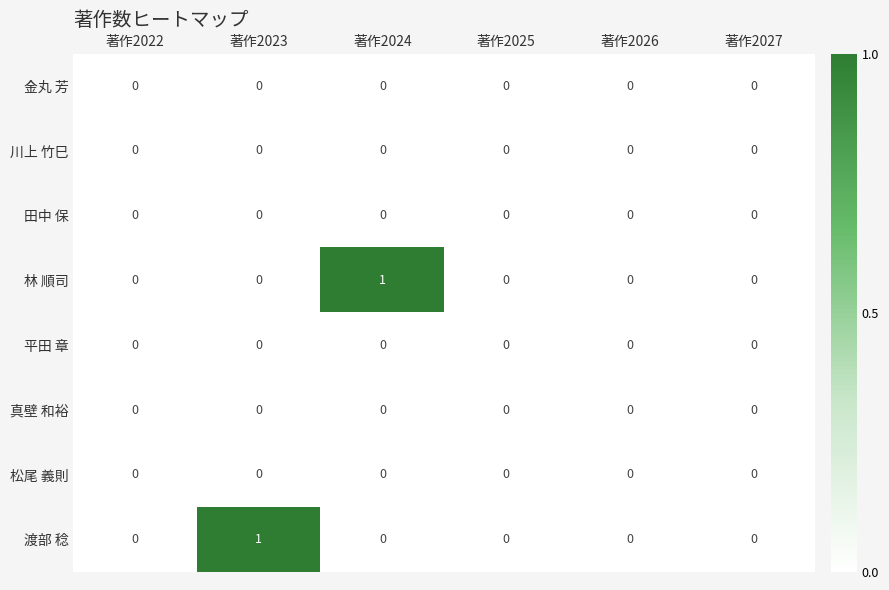

Is it true that 金丸 芳 equals 0 at 著作2025?

True